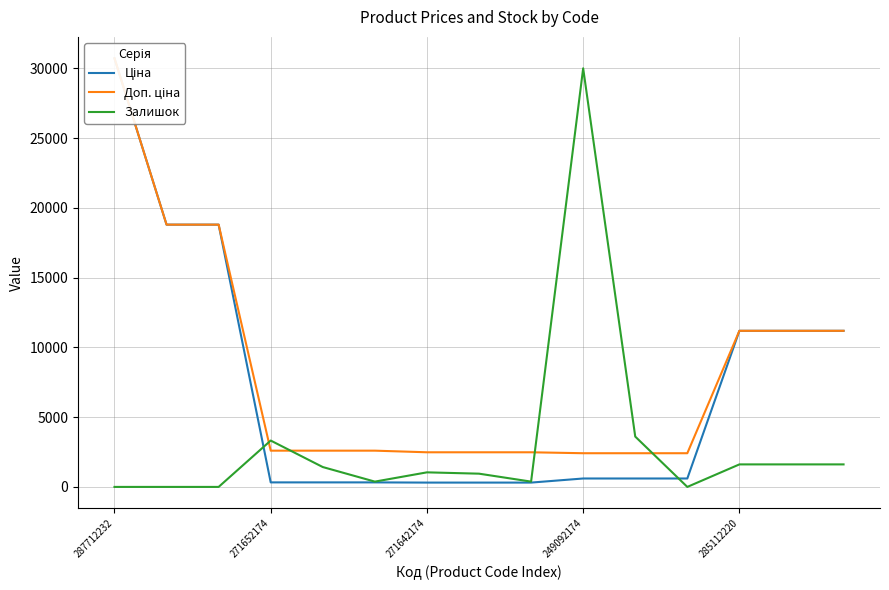

True or false: Доп. ціна and Ціна intersect in this chart.

False